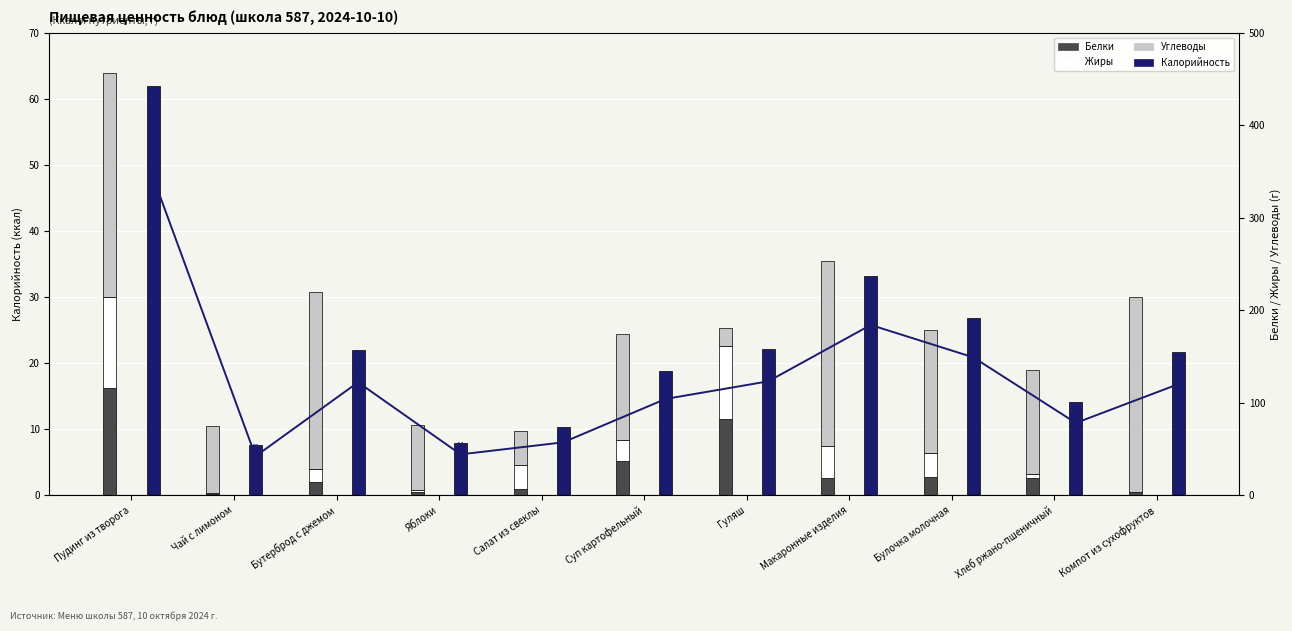

What is the label of the 8th bar from the left?

Макаронные изделия